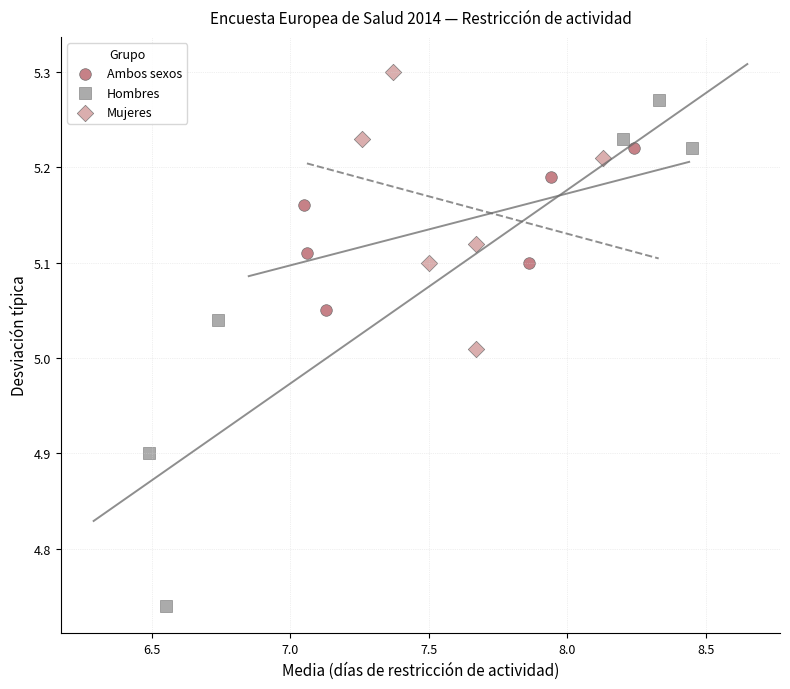

Which series reaches the minimum Y coordinate?

Hombres